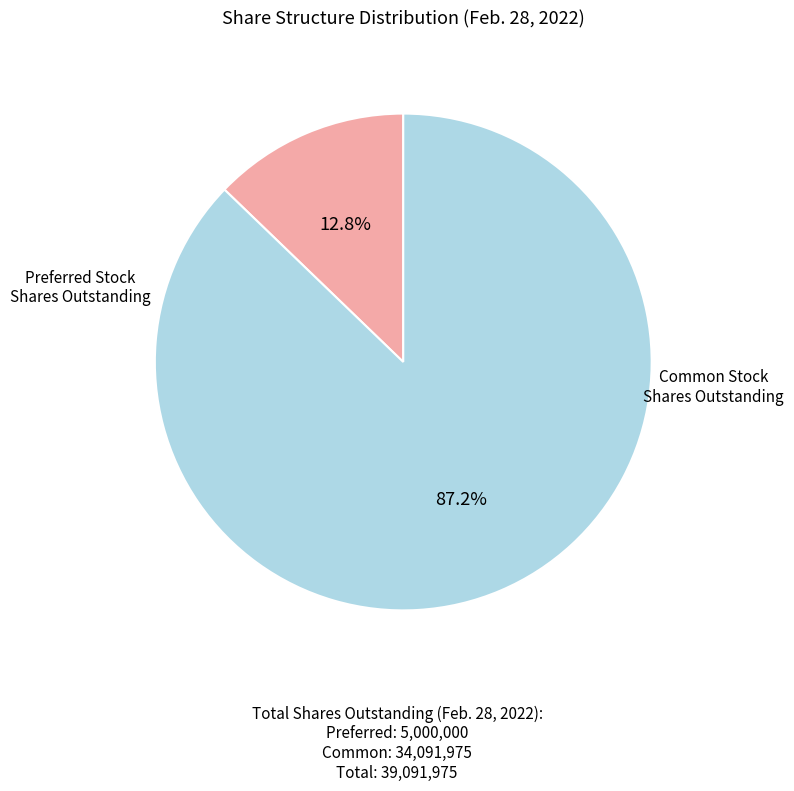

Is there a majority slice in this chart?

Yes